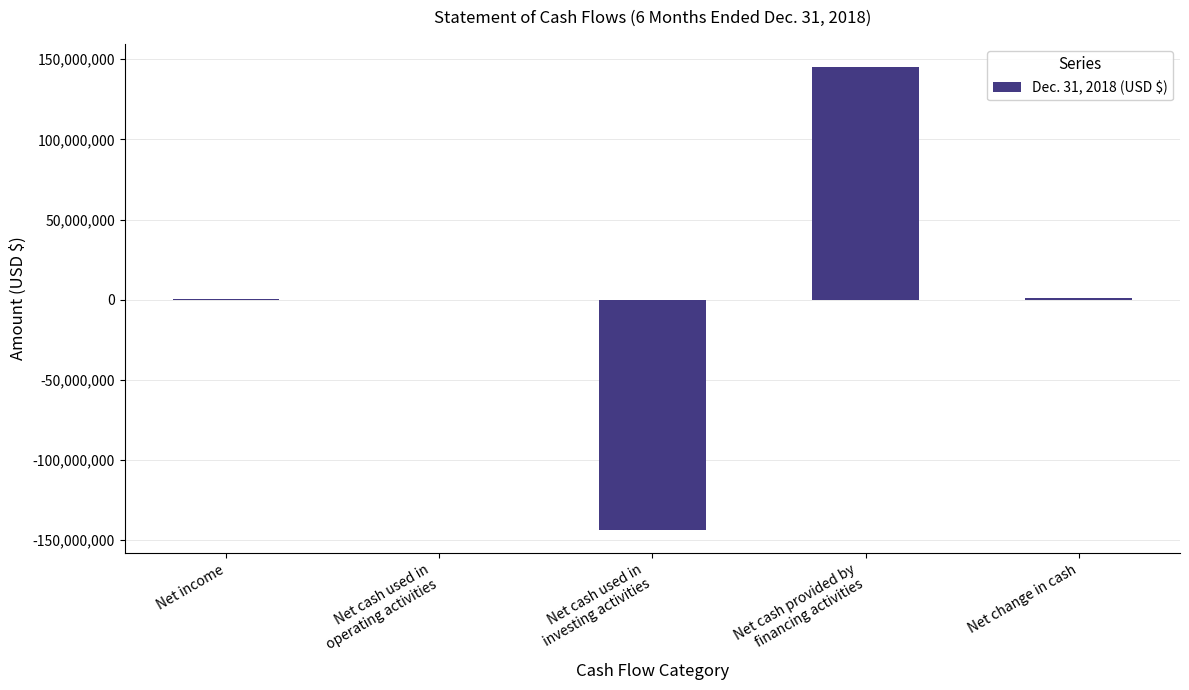

Is it true that the value at Net cash used in
investing activities is -143750000?

True